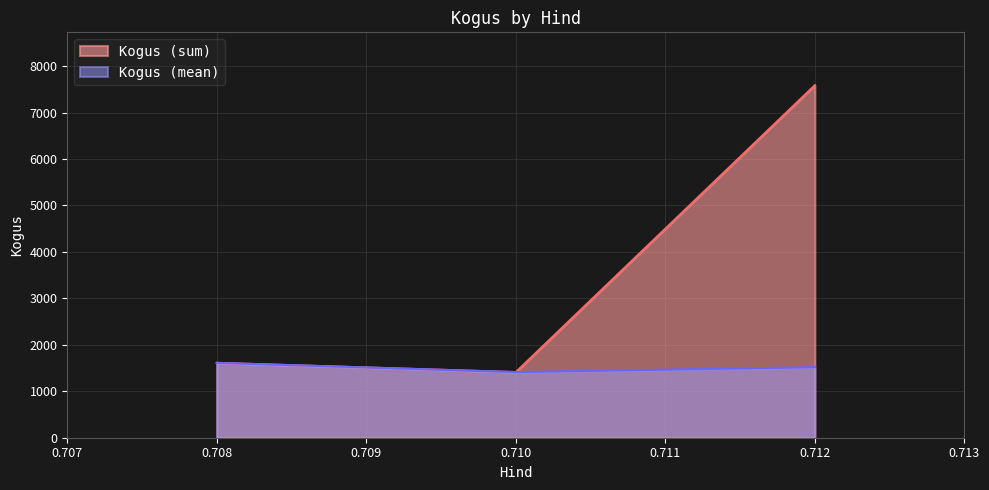

How many categories are shown in the chart?

3